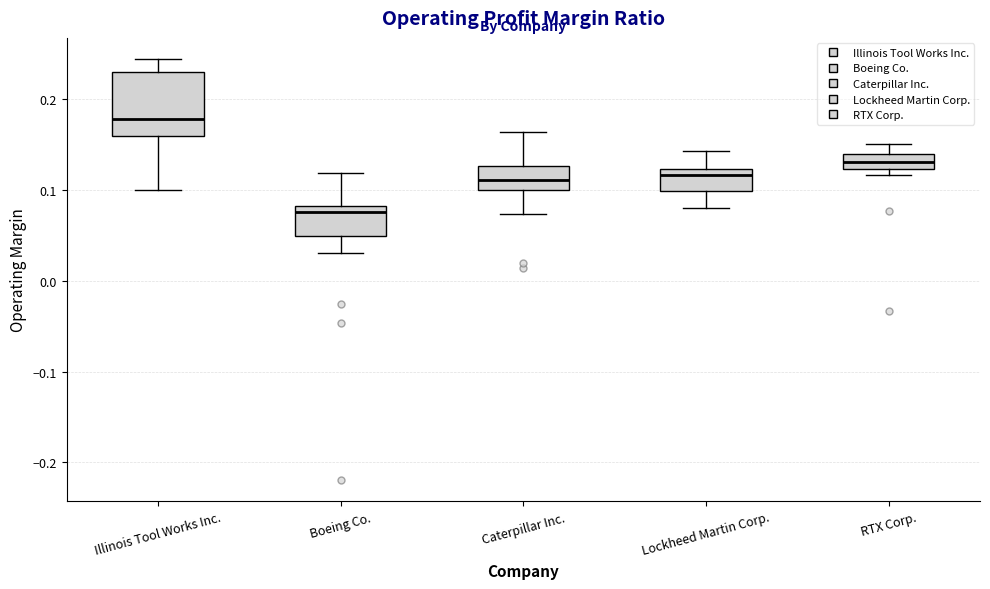

Where is the upper edge of the box for Boeing Co. on the y-axis? The values are not printed on the chart, so give them approximately, as read against the axis.

0.08